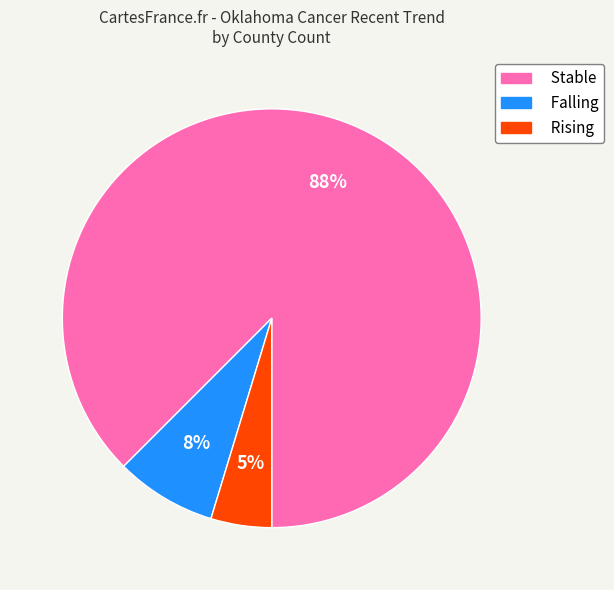

Is there a majority slice in this chart?

Yes